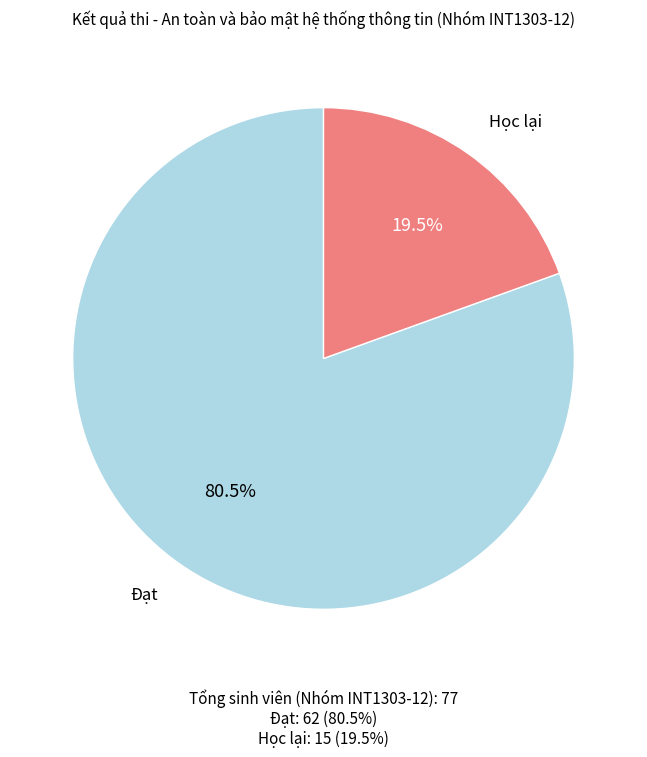

Do Đạt and Học lại together represent more than half of the pie?

Yes